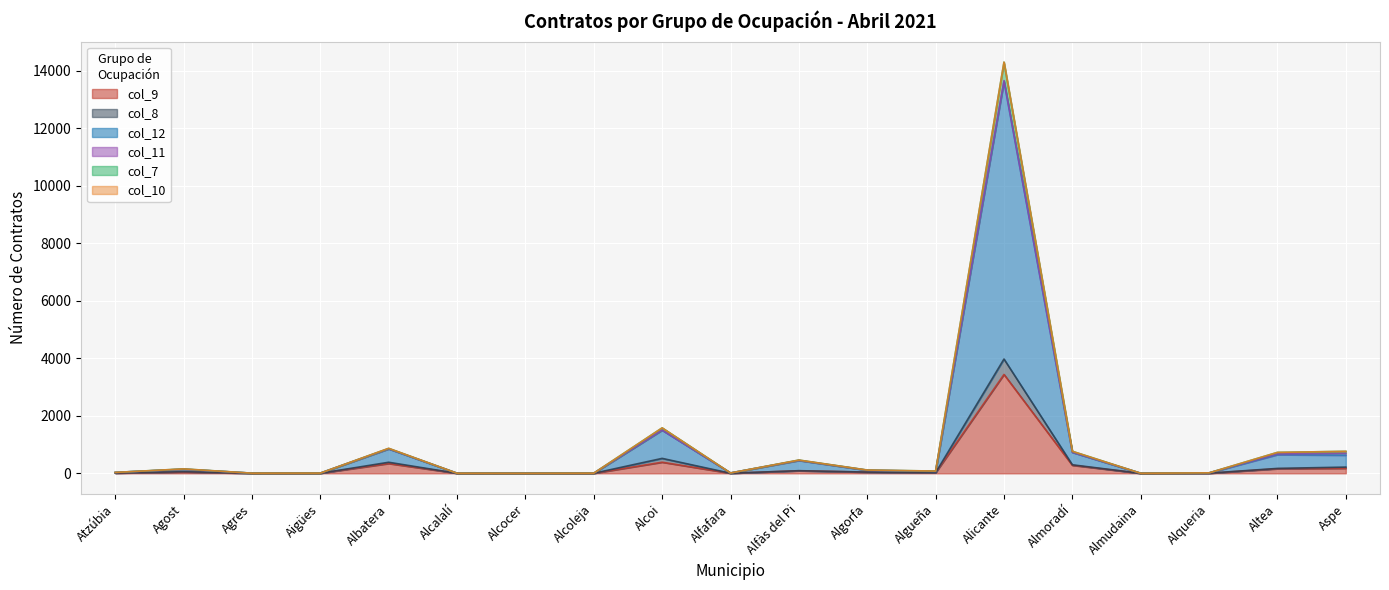

The value of col_9 at Altea is 159. True or false?

True